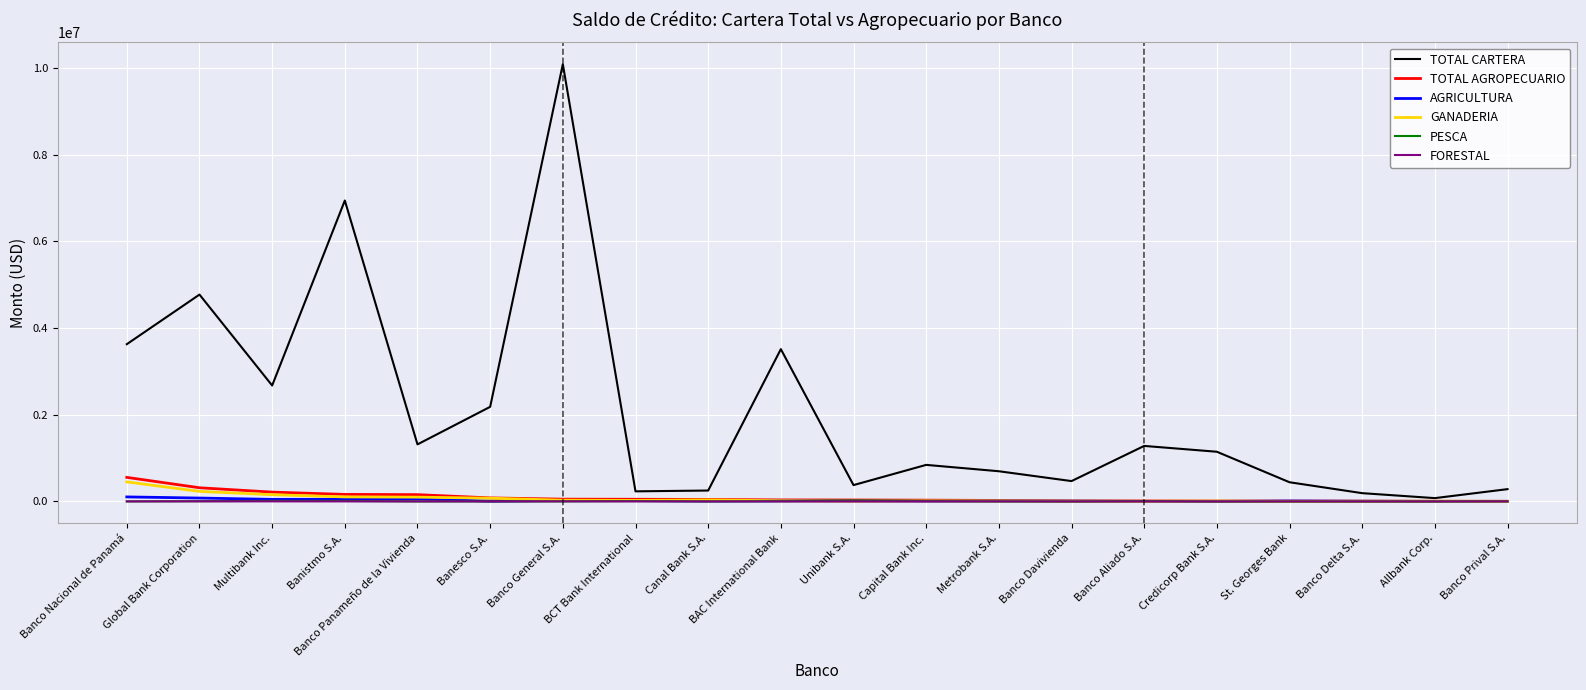

What is the average value of the TOTAL AGROPECUARIO series?

89896.4